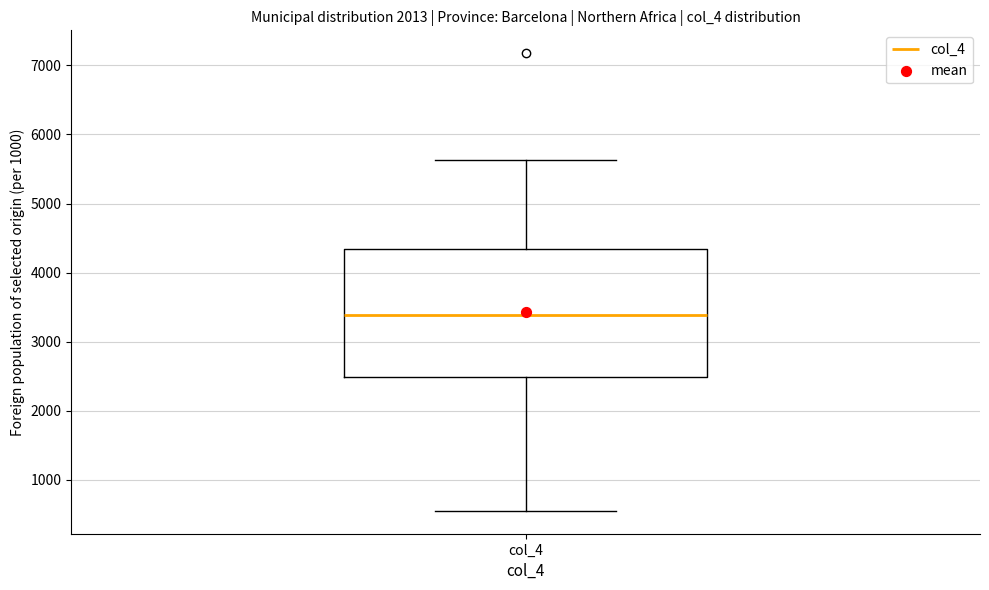

Read this box plot against the y-axis: the position of the median line, the range covered by the box, and the ends of both whiskers. The values are not printed on the chart, so give them approximately, as read against the axis.

median 3400, box 2500 to 4300, whiskers 600 to 5600